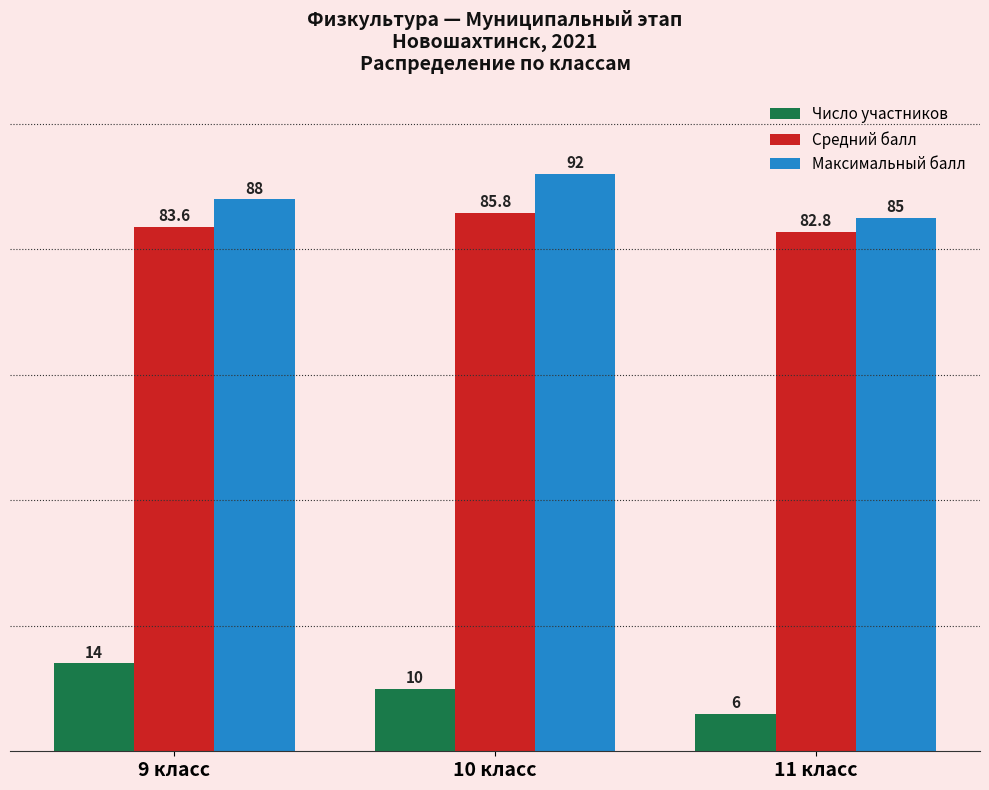

What is the value of the Число участников bar at the 3rd from the left?

6.0